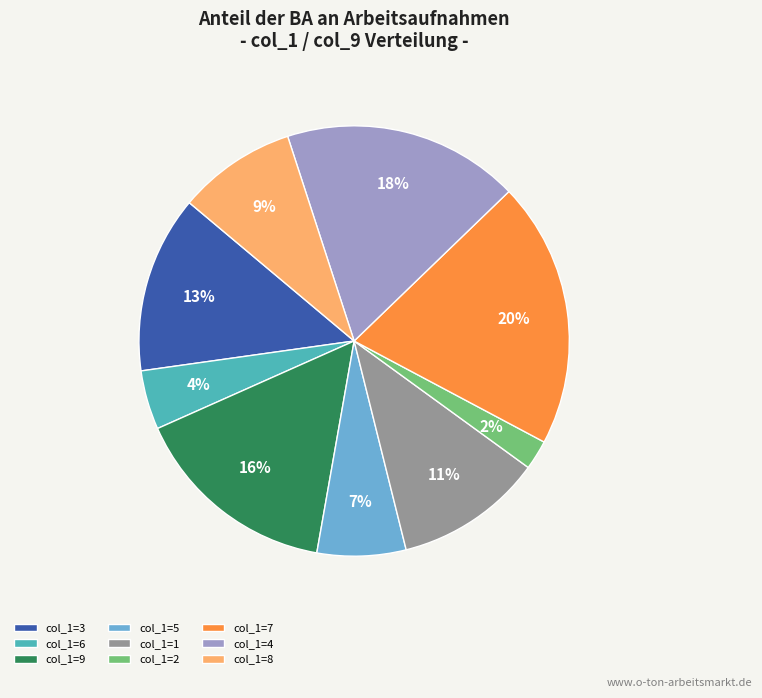

Is col_1=4 the majority of the pie?

No